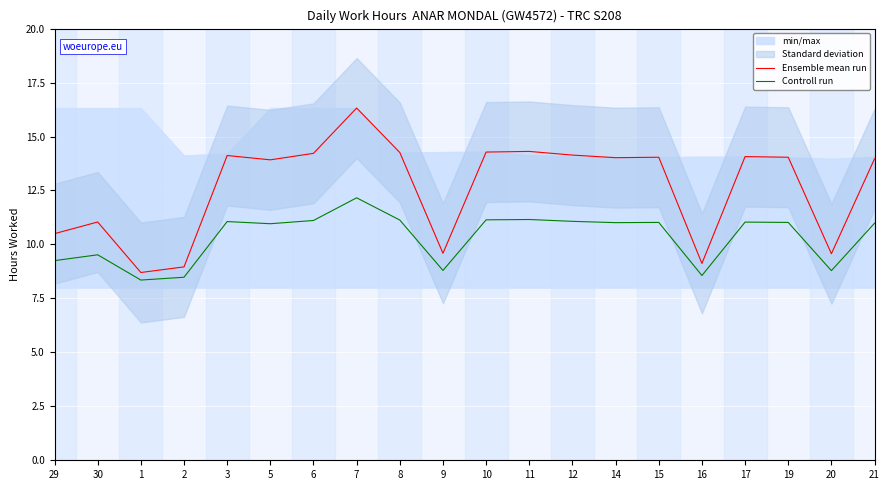

What is the label of the 15th point from the right?

5